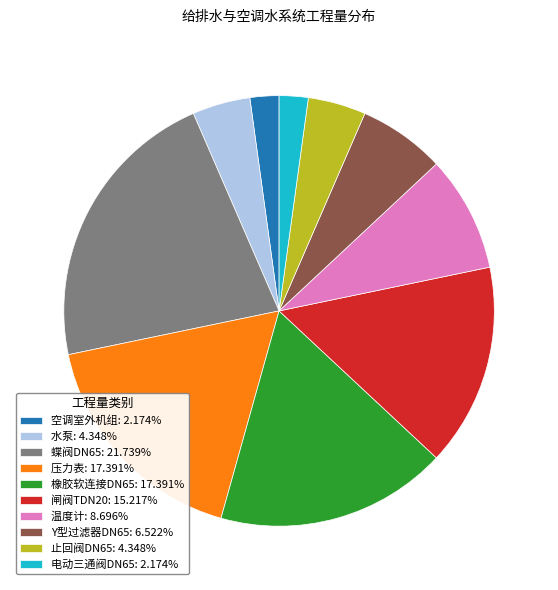

Approximately how many times larger is the value at 橡胶软连接DN65: 17.391% compared to 压力表: 17.391%?

1.0